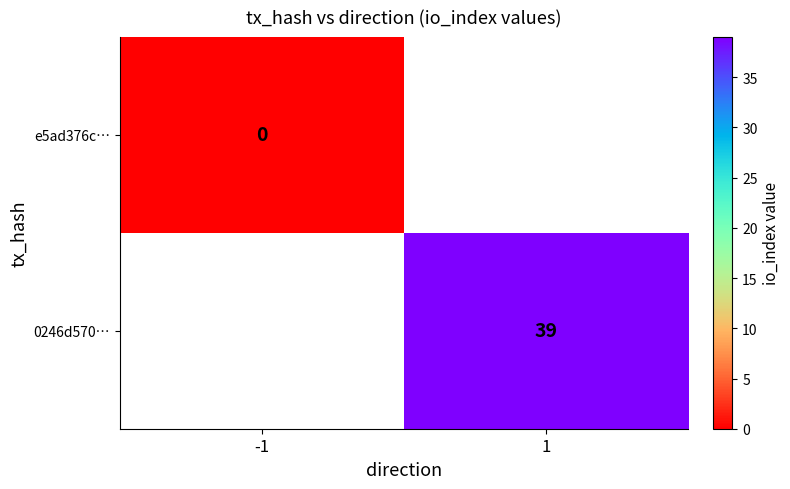

True or false: 0246d570… has a value of 53.0 at 1.

False